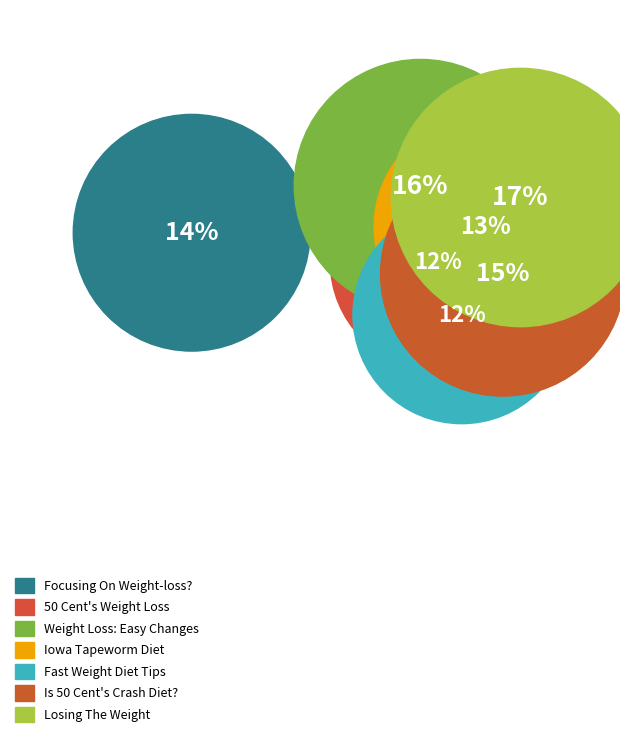

Is Losing The Weight the majority of the pie?

No